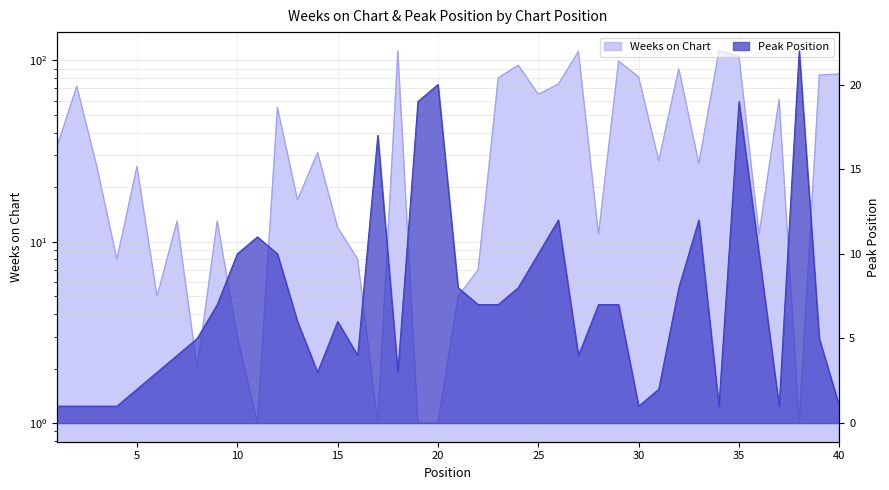

How many lines are shown in the chart?

2